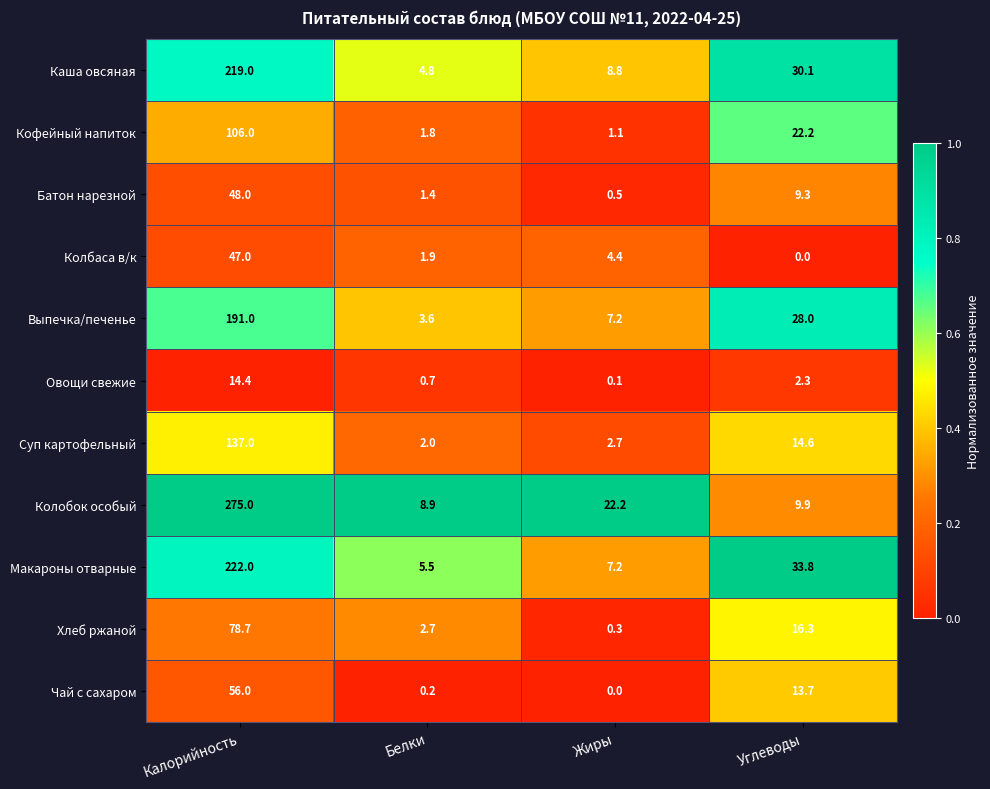

At which label is Макароны отварные closest to 113?

Углеводы